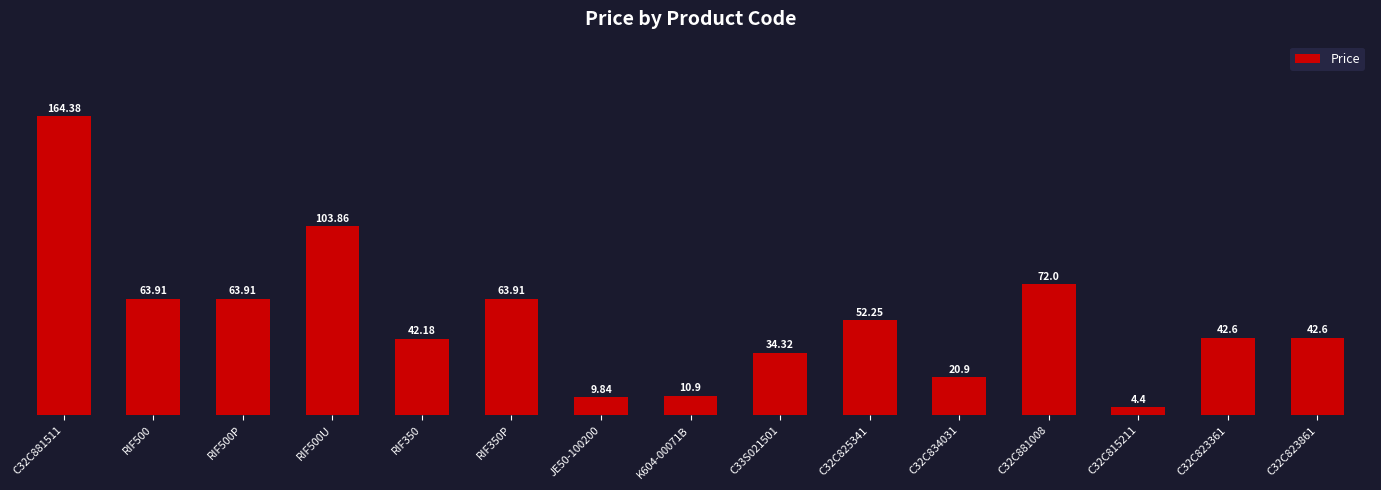

What is the change in value from K604-00071B to C32C834031?

+10.0